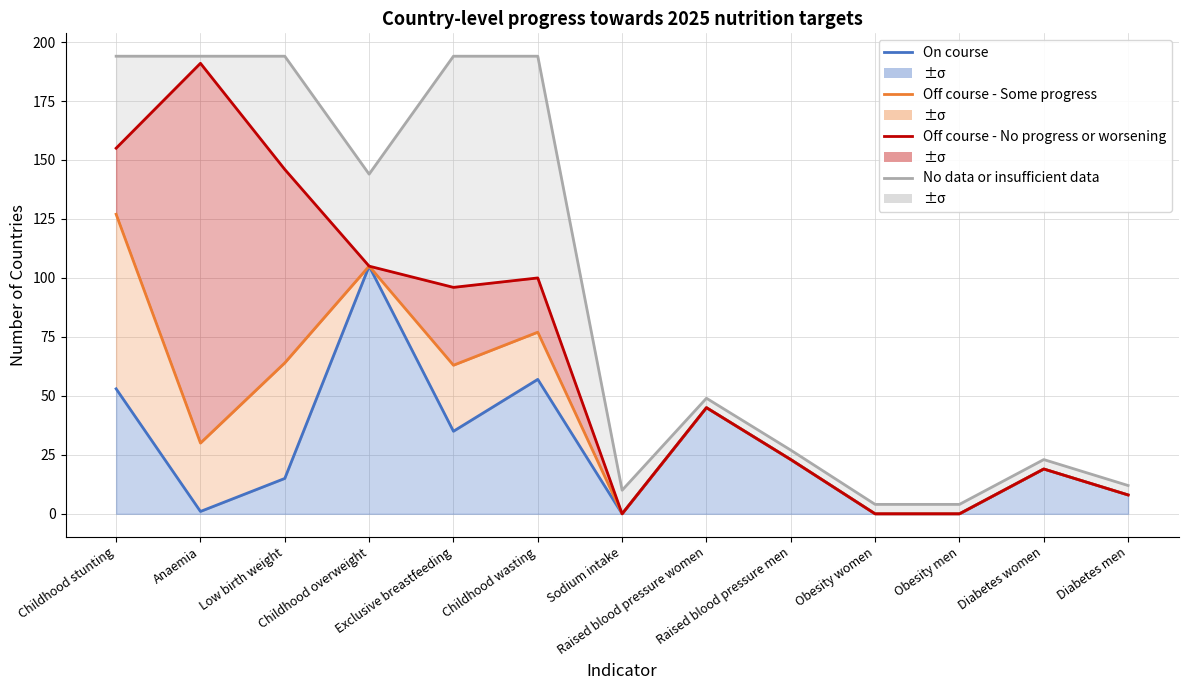

At which category does No data or insufficient data reach its first local valley?

Childhood overweight